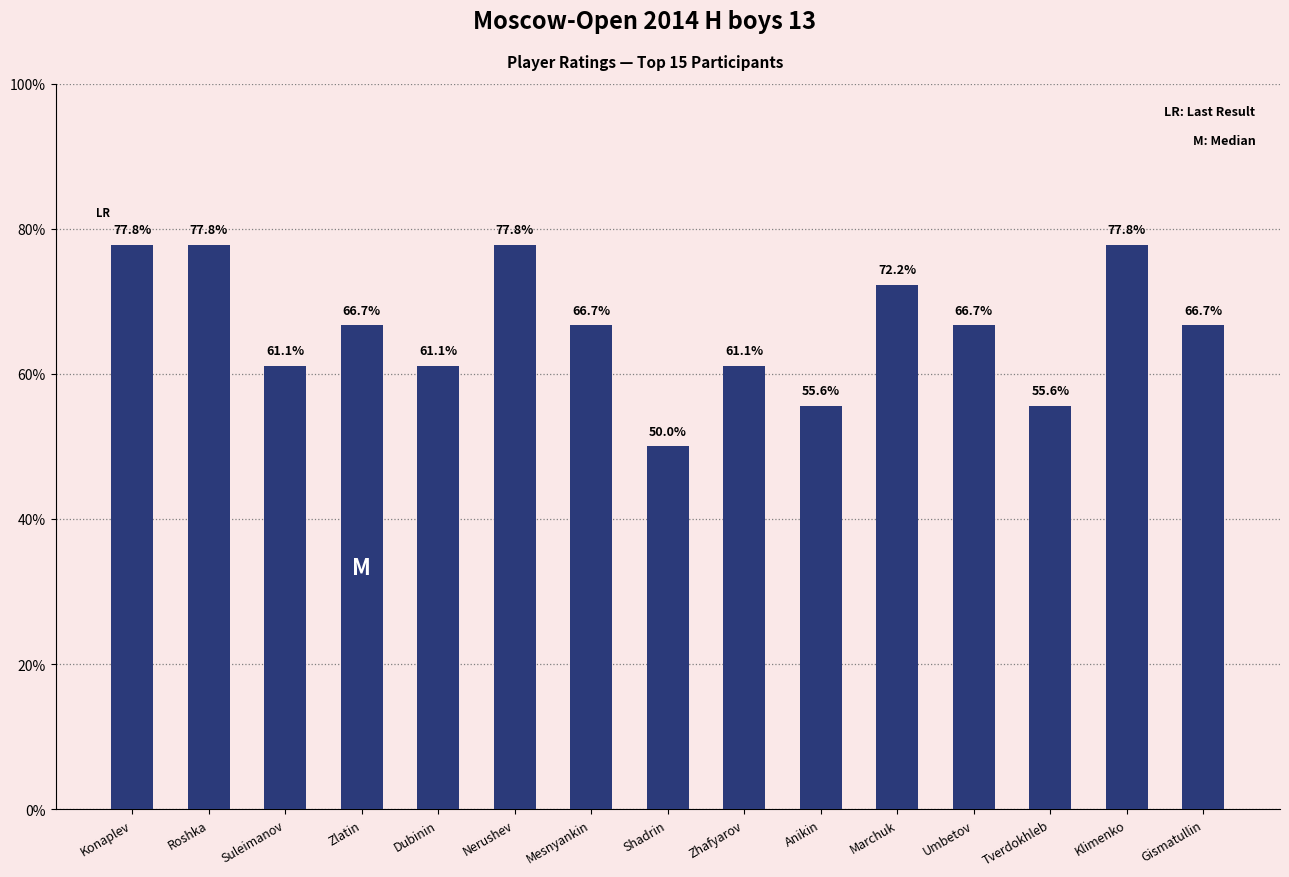

Reading left to right, list all the values displayed in this chart.

77.8	77.8	61.1	66.7	61.1	77.8	66.7	50.0	61.1	55.6	72.2	66.7	55.6	77.8	66.7